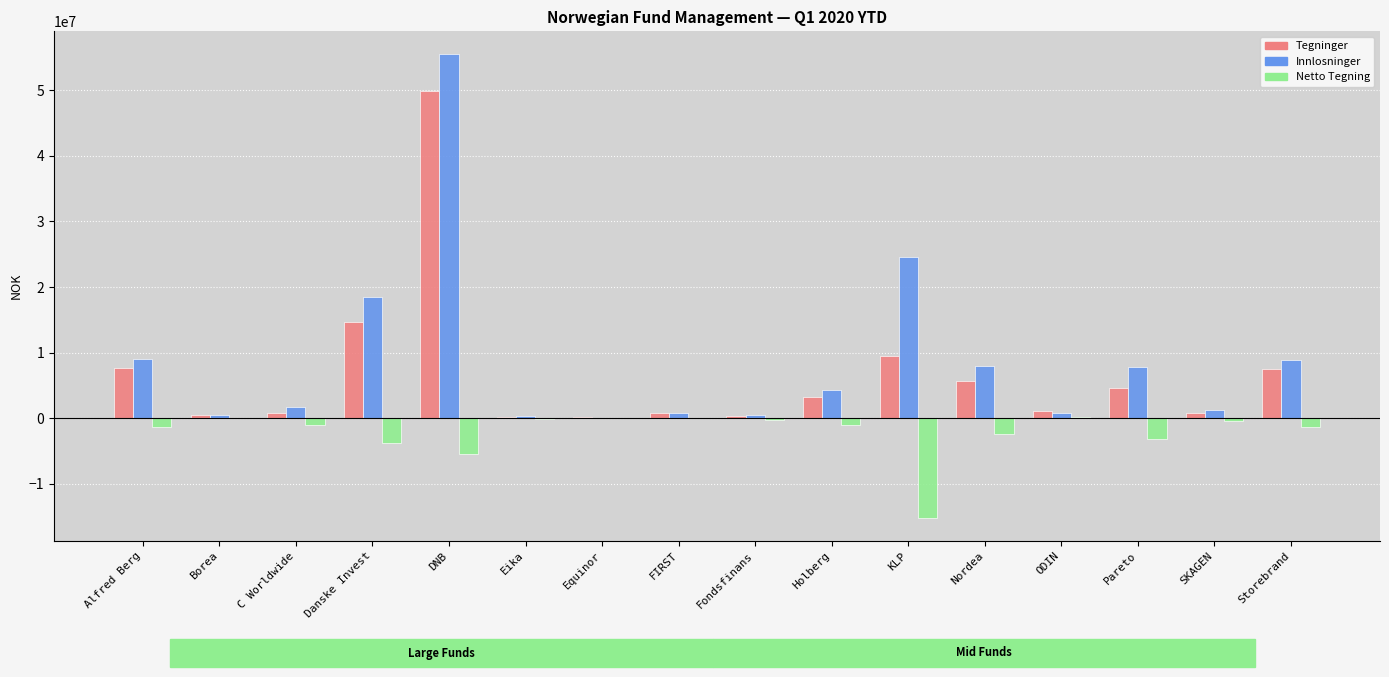

What is the maximum value shown in the chart?

55434321